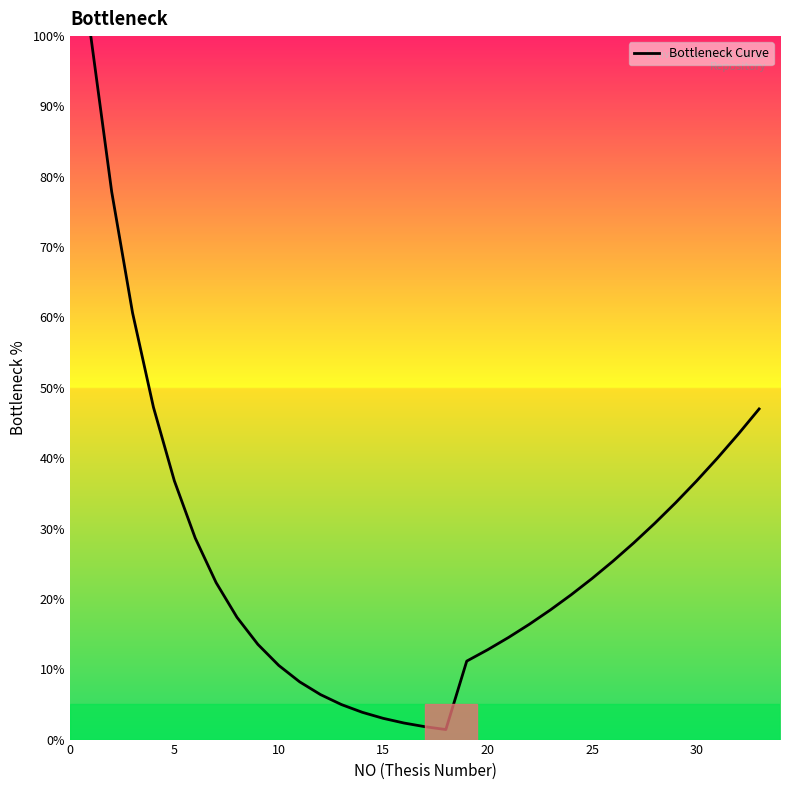

What is the greatest value displayed?

100.0